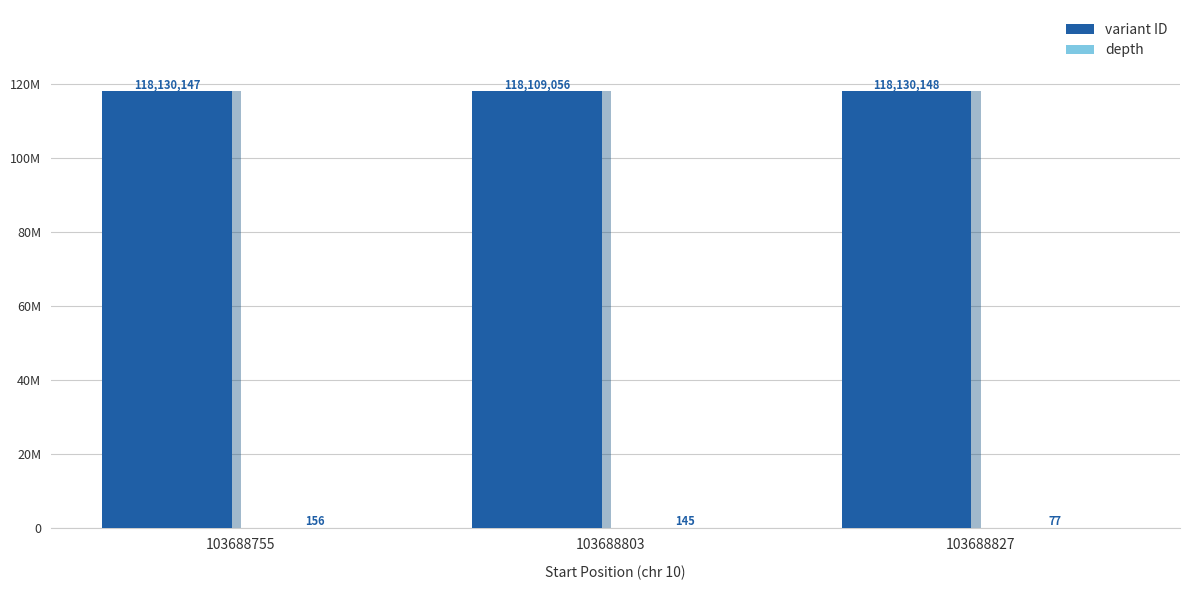

What is the highest value of the variant ID series?

118130148